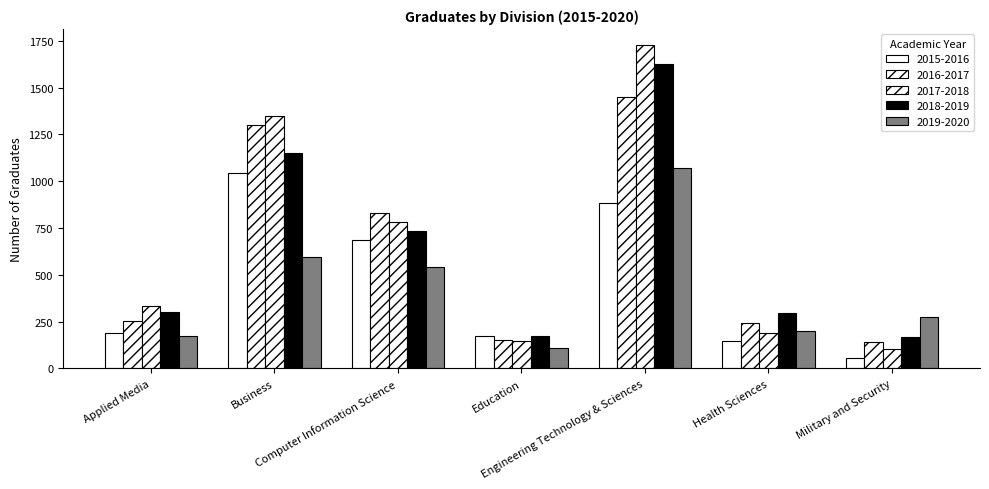

The value of 2019-2020 at Engineering Technology & Sciences is 1073. True or false?

True